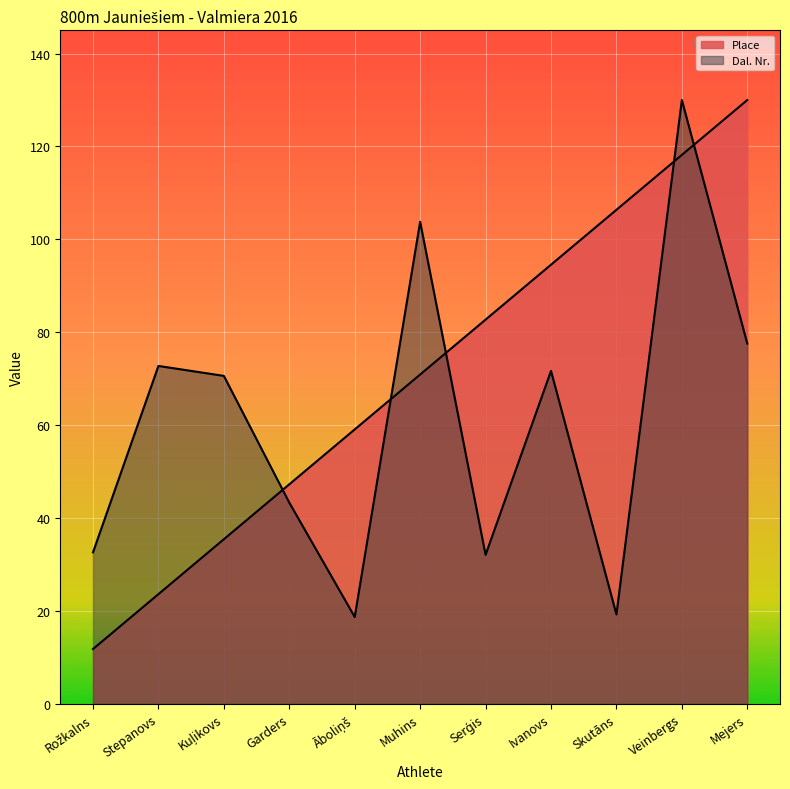

What is the sum of all Dal_Nr values?

672.5